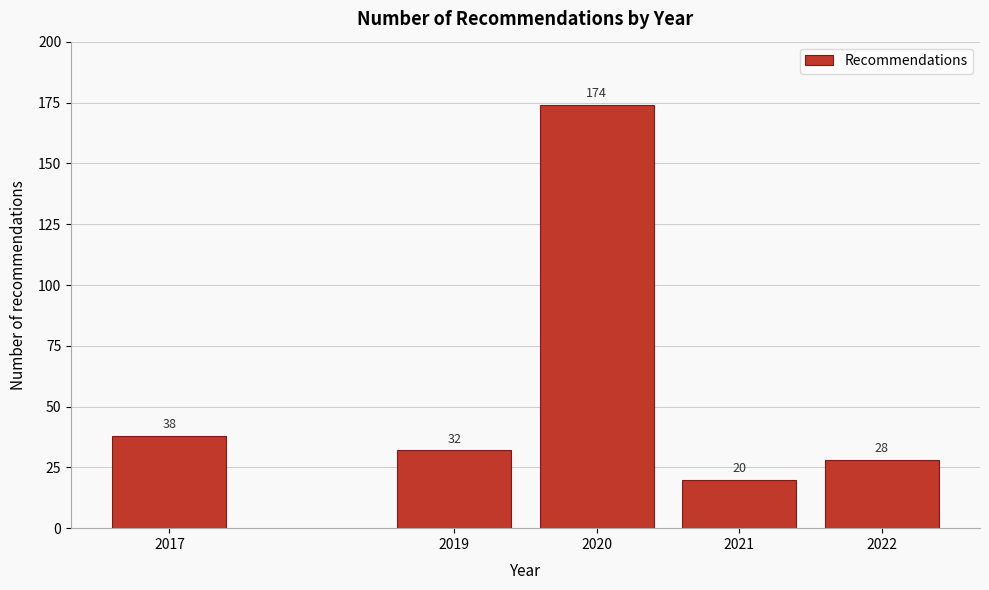

Reading left to right, extract all data points from this chart.

2017=38	2019=32	2020=174	2021=20	2022=28